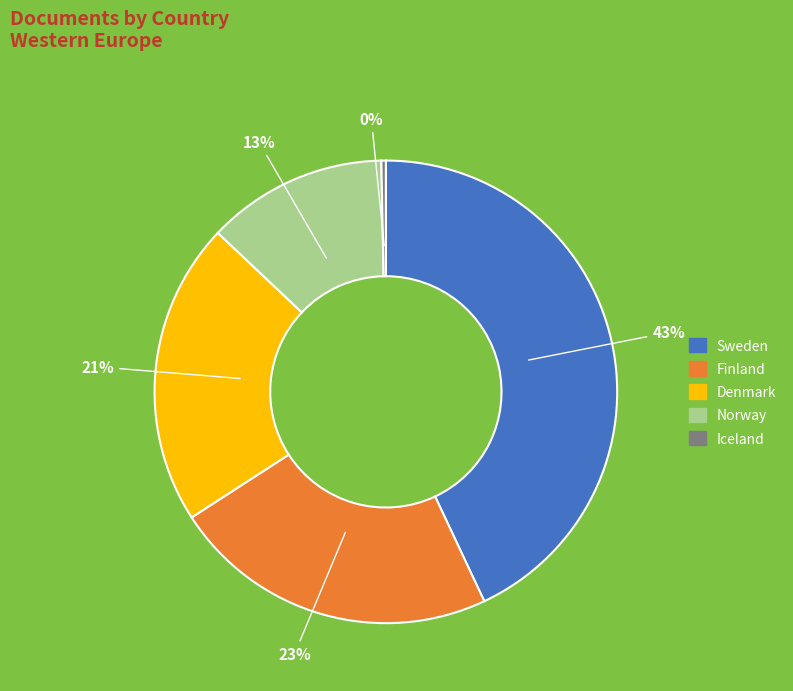

To the nearest percent, what is the average slice percentage?

20%